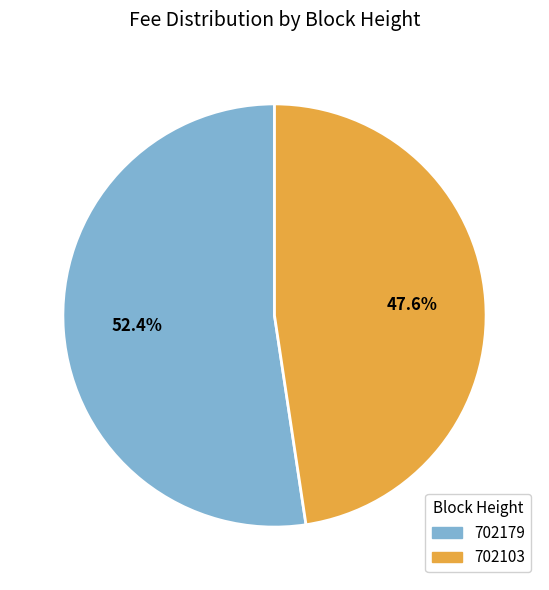

True or false: 702103 accounts for 63% of the total.

False